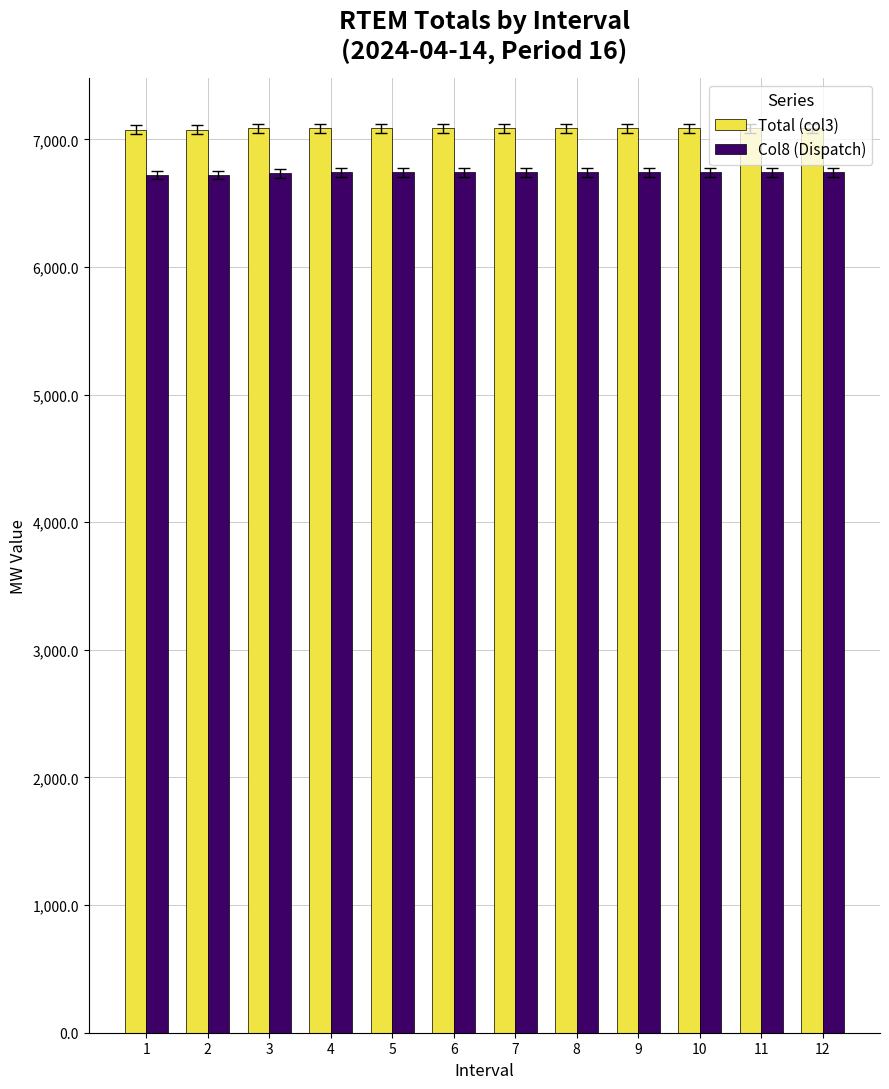

What is the total value across all series at 9?

13828.7